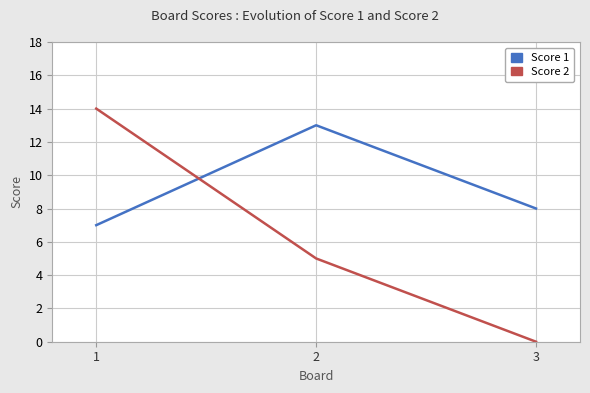

Which category has the highest value in the Score 2 series?

1